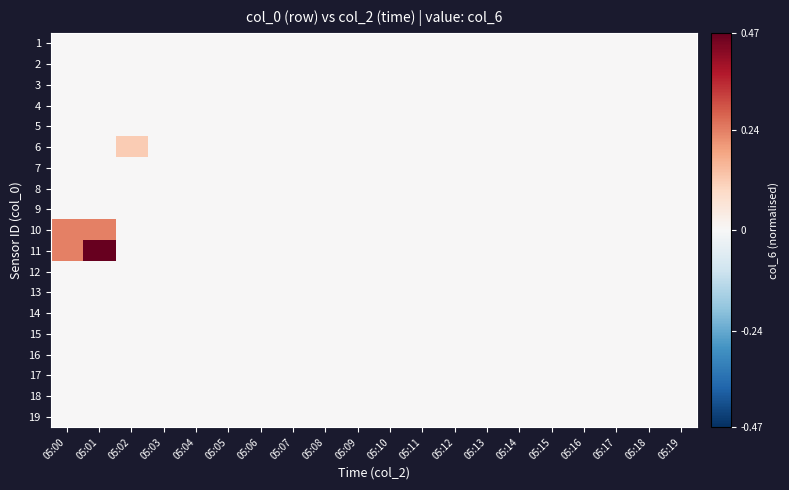

At how many categories does at least one series exceed 0?

3